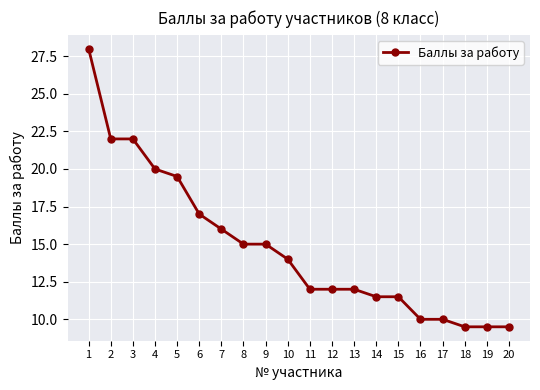

Approximately how many times larger is the value at 19 compared to 6?

0.6